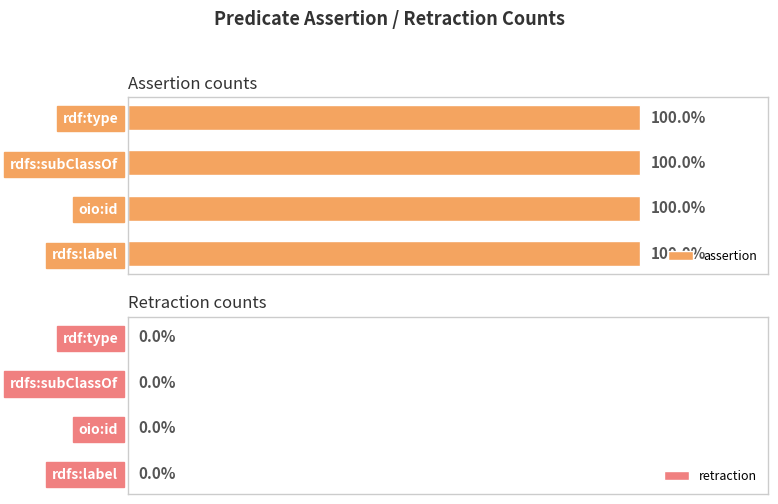

What is the sum of the assertion values at oio:id and rdfs:label?

2